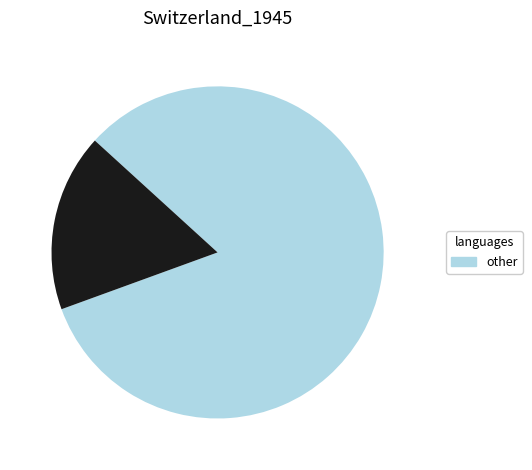

Is there a majority slice in this chart?

Yes